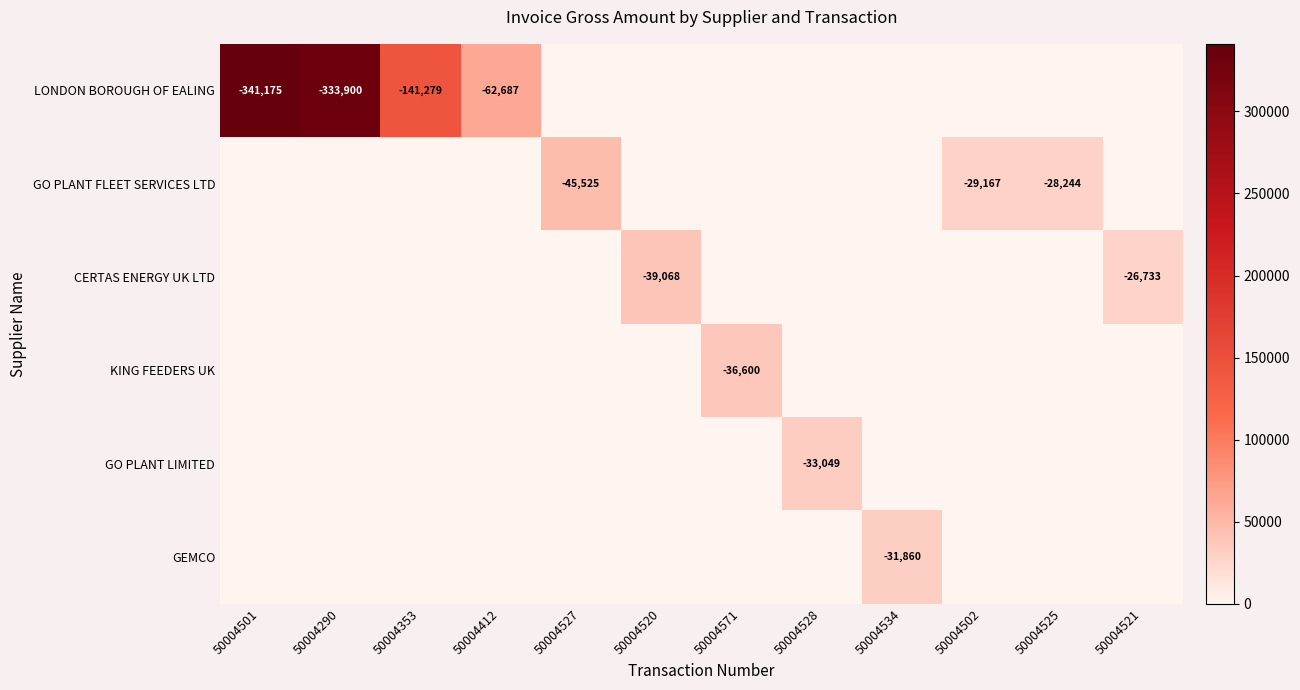

Which category has the lowest value across all series?

50004527